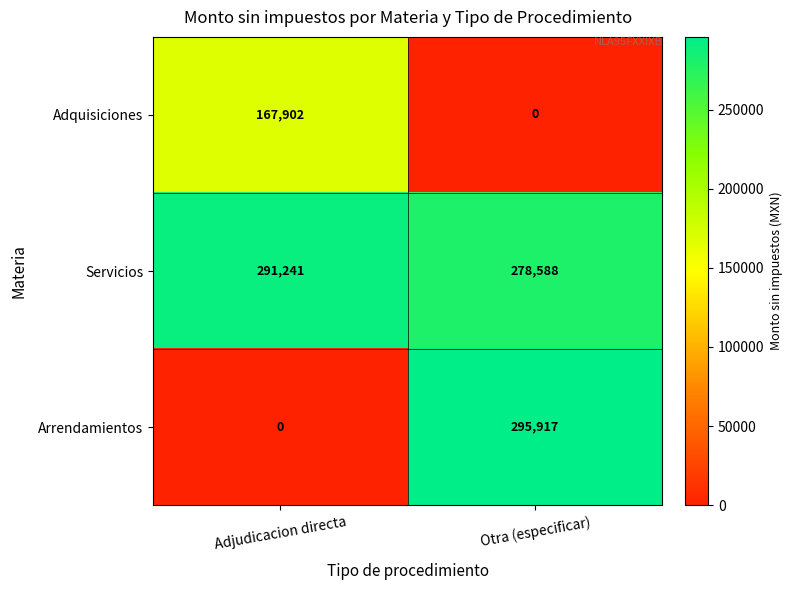

What is the sum of the Servicios values at Otra (especificar) and Adjudicacion directa?

569829